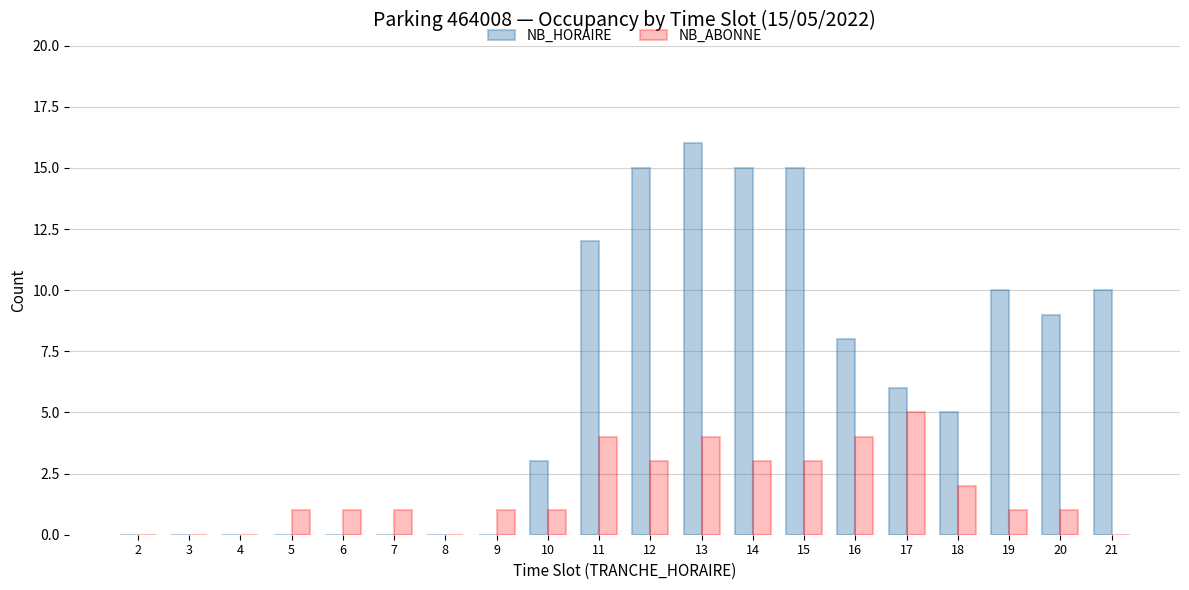

Is it true that NB_ABONNE equals 4 at 14?

False